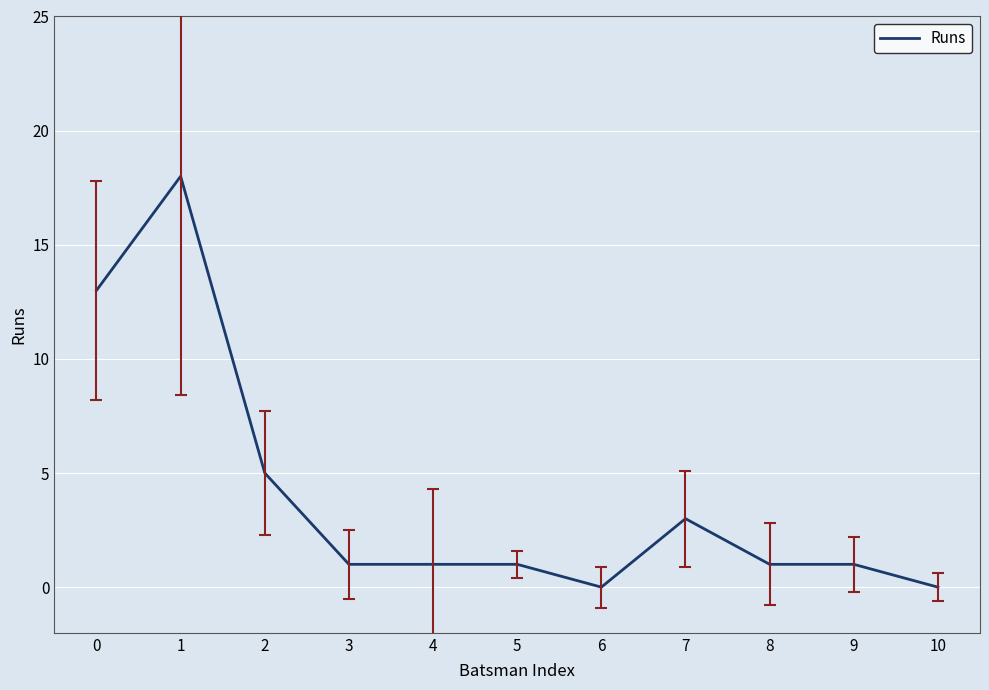

What is the change in value from 3 to 6?

-1